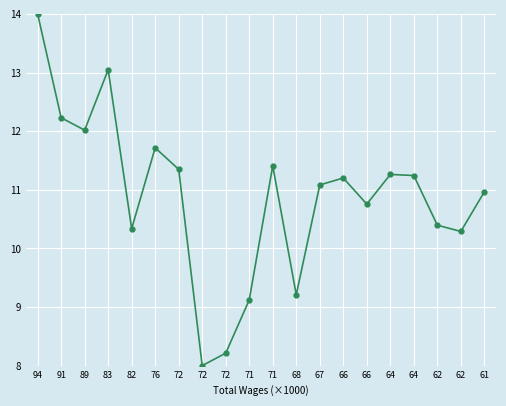

Count the number of data series in this chart.

1